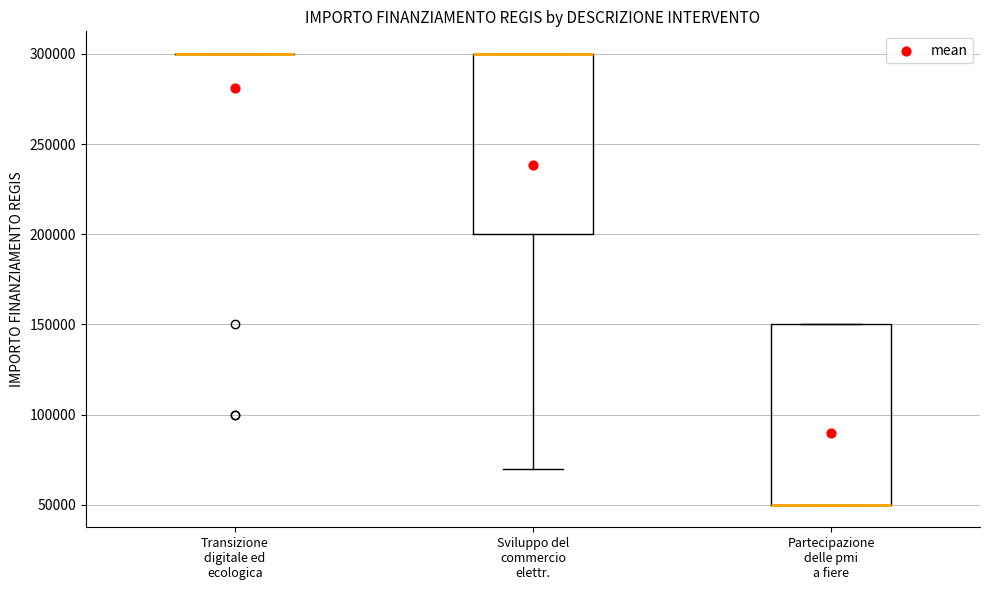

Reading left to right, read every box against the y-axis: the position of its median line, the range the box covers, and the ends of its whiskers. The values are not printed on the chart, so give them approximately, as read against the axis.

Transizione digitale ed ecologica: box collapsed to a line at 300000, whiskers 300000 to 300000
Sviluppo del commercio elettr.: median 300000 (drawn on the box's upper edge), box 200000 to 300000, whiskers 70000 to 300000
Partecipazione delle pmi a fiere: median 50000 (drawn on the box's lower edge), box 50000 to 150000, whiskers 50000 to 150000